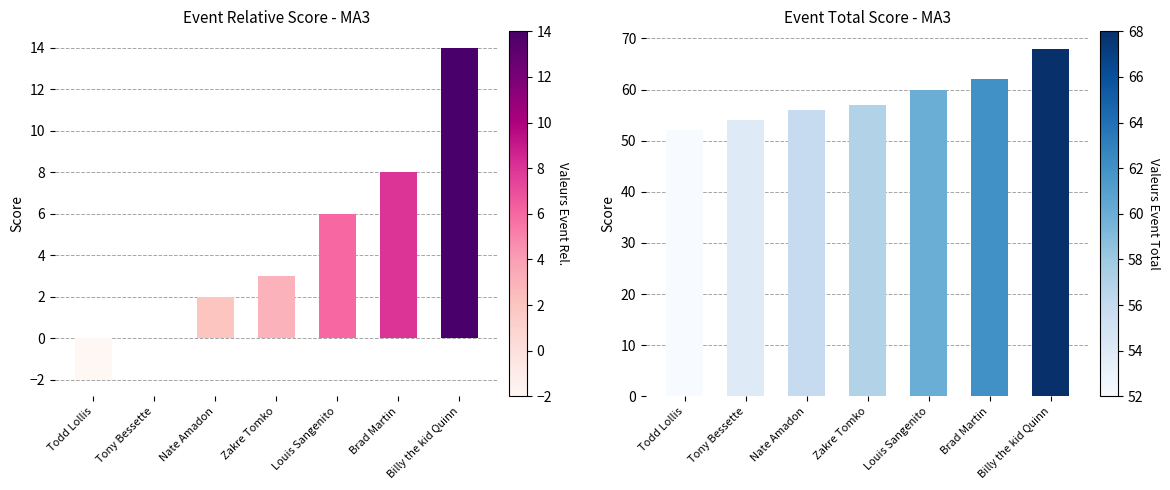

What position from the right is Louis Sangenito?

3